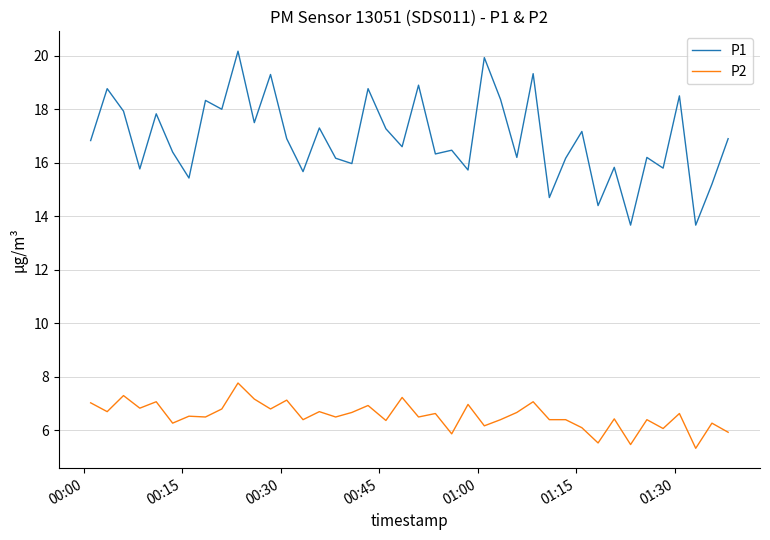

What is the minimum value for P1?

13.7